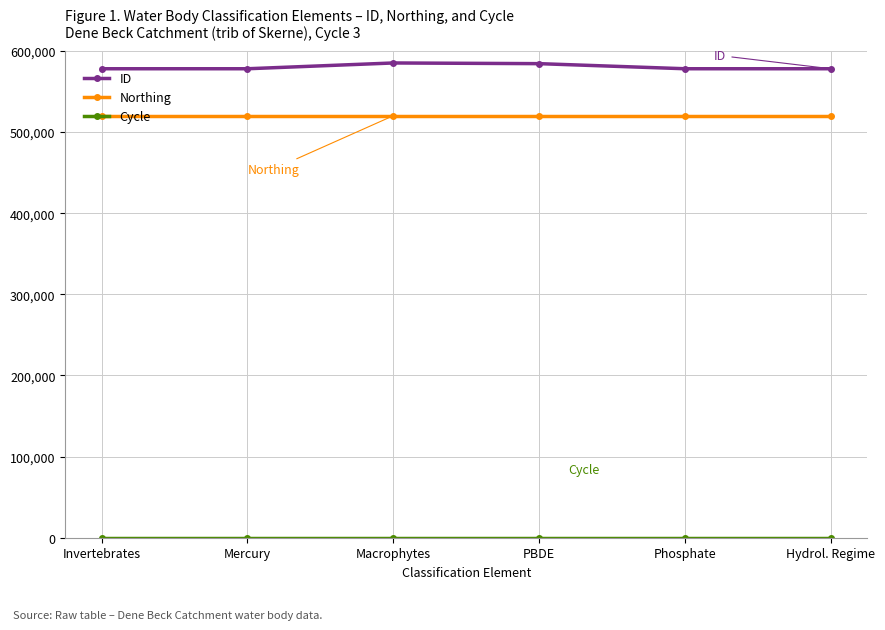

True or false: ID has more than 2 points higher than both neighbors.

False